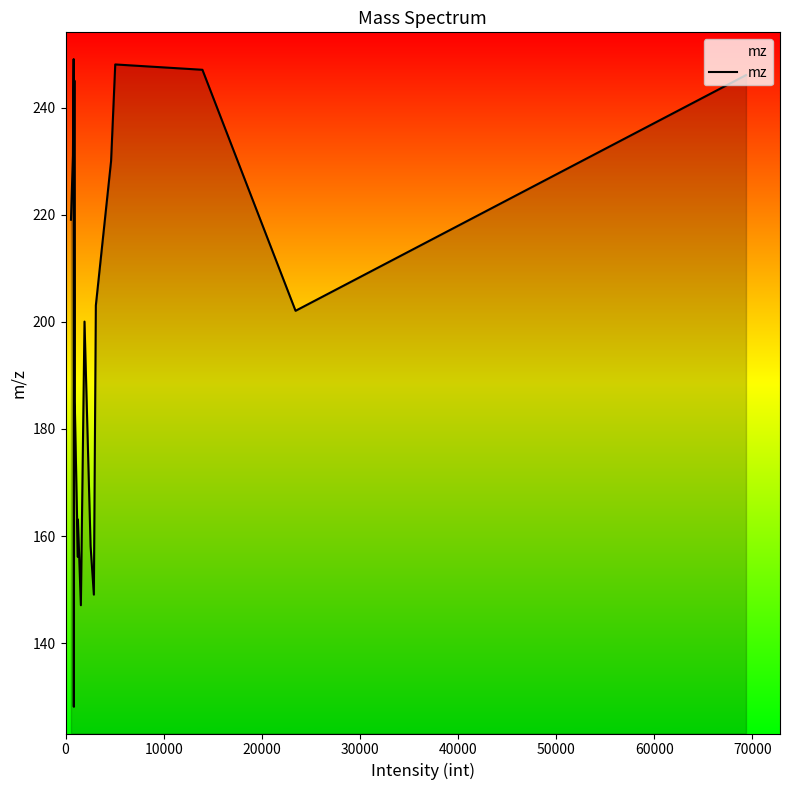

What is the greatest value displayed?

249.1